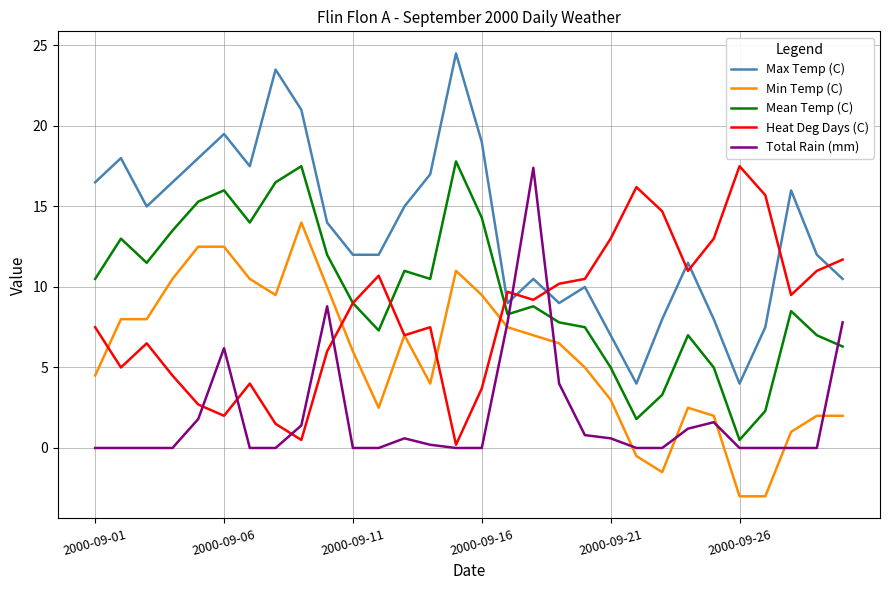

True or false: Max Temp (C) and Mean Temp (C) cross at least once.

False